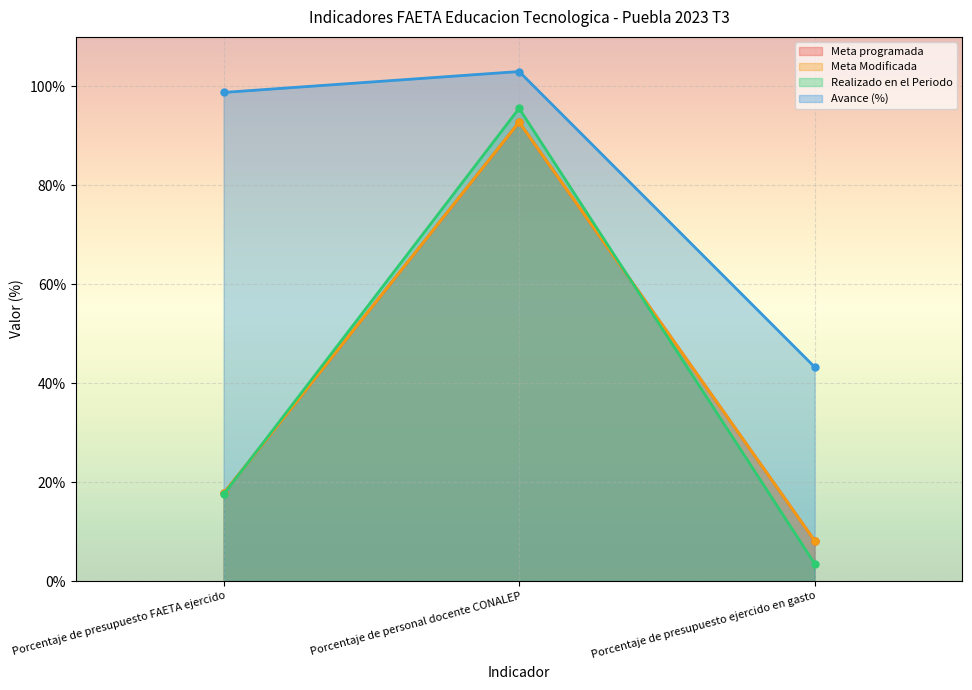

List the series in order of their peak value, lowest first.

Meta programada, Meta Modificada, Realizado en el Periodo, Avance (%)